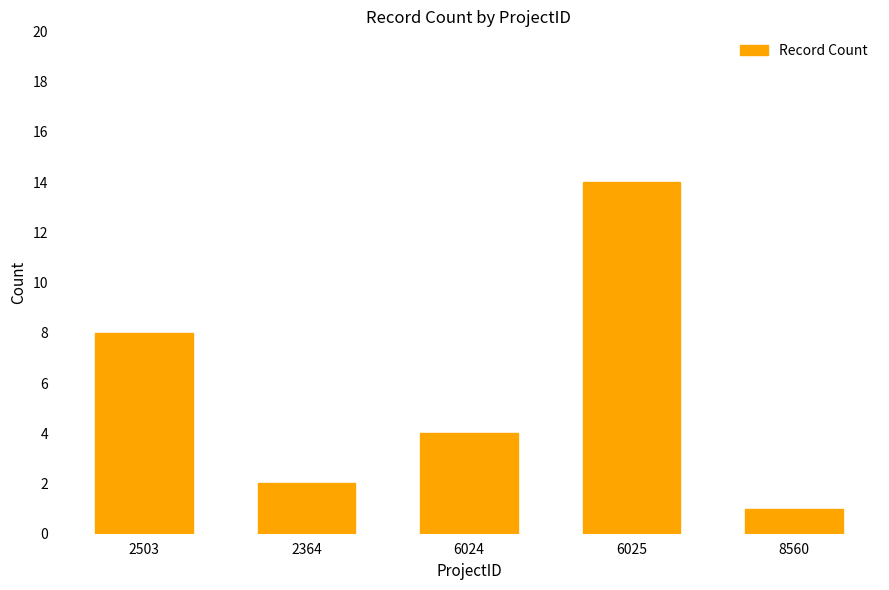

What is the average value?

6